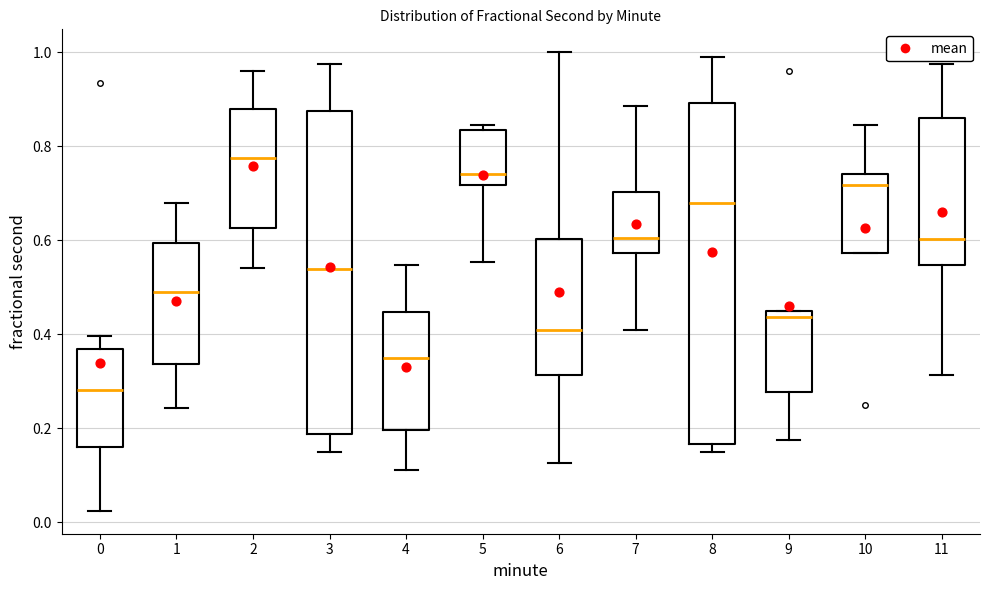

Reading left to right, read every box against the y-axis: the position of its median line, the range the box covers, and the ends of its whiskers. The values are not printed on the chart, so give them approximately, as read against the axis.

0: median 0.28, box 0.16 to 0.36, whiskers 0.02 to 0.40
1: median 0.50, box 0.34 to 0.60, whiskers 0.24 to 0.68
2: median 0.78, box 0.62 to 0.88, whiskers 0.54 to 0.96
3: median 0.54, box 0.18 to 0.88, whiskers 0.14 to 0.98
4: median 0.34, box 0.20 to 0.44, whiskers 0.12 to 0.54
5: median 0.74, box 0.72 to 0.84, whiskers 0.56 to 0.84 (just above the box's upper edge)
6: median 0.40, box 0.32 to 0.60, whiskers 0.12 to 1.00
7: median 0.60, box 0.58 to 0.70, whiskers 0.40 to 0.88
8: median 0.68, box 0.16 to 0.90, whiskers 0.14 to 0.98
9: median 0.44 (just below the box's upper edge), box 0.28 to 0.44, whiskers 0.18 to 0.44
10: median 0.72, box 0.58 to 0.74, whiskers 0.58 to 0.84
11: median 0.60, box 0.54 to 0.86, whiskers 0.32 to 0.98